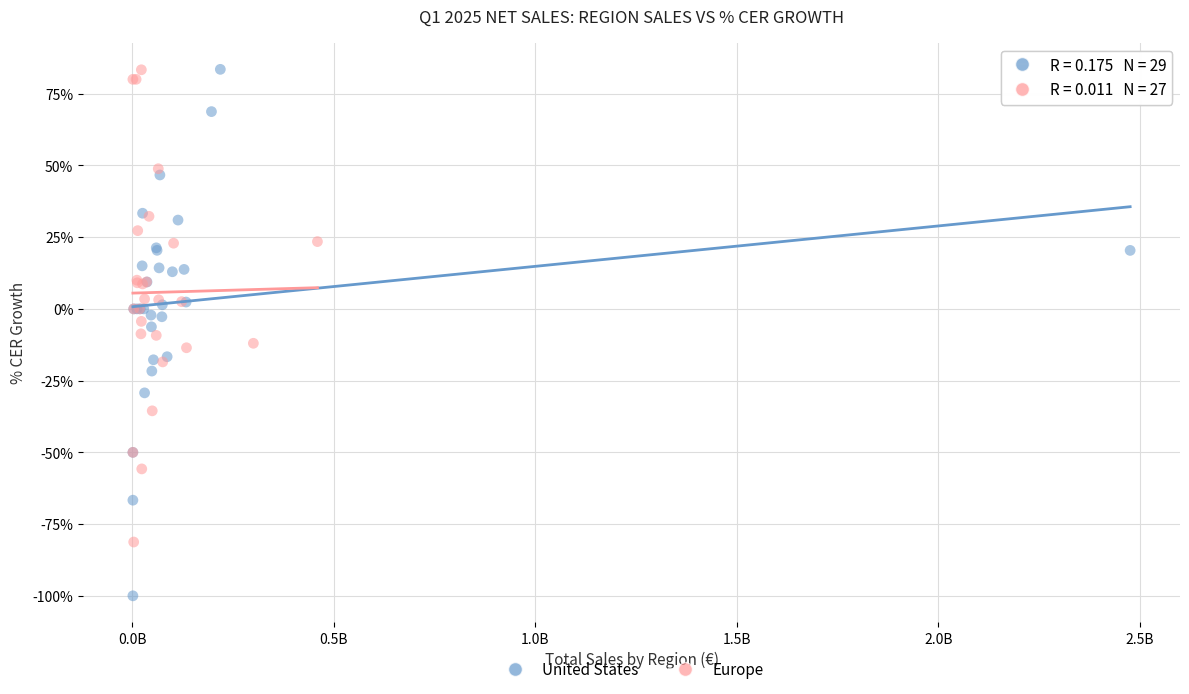

What are all the series names shown in the legend?

United States, Europe